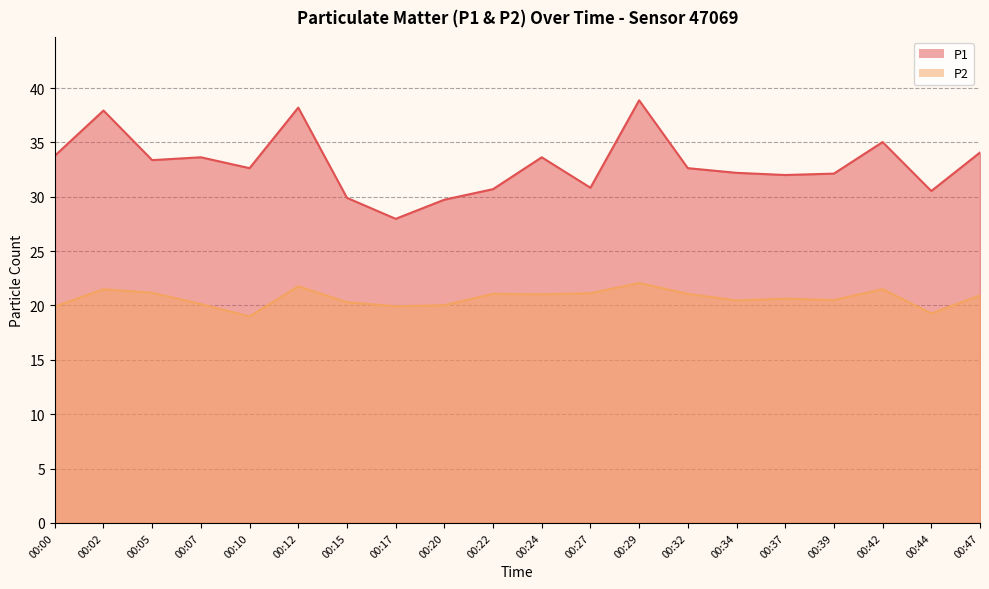

Reading left to right, extract all data points from this chart.

P1: 00:00=33.8	00:02=37.9	00:05=33.4	00:07=33.6	00:10=32.6	00:12=38.2	00:15=29.9	00:17=28.0	00:20=29.7	00:22=30.7	00:24=33.6	00:27=30.8	00:29=38.9	00:32=32.6	00:34=32.2	00:37=32.0	00:39=32.1	00:42=35.0	00:44=30.5	00:47=34.1
P2: 00:00=19.9	00:02=21.5	00:05=21.2	00:07=20.1	00:10=19.0	00:12=21.8	00:15=20.3	00:17=19.9	00:20=20.0	00:22=21.1	00:24=21.0	00:27=21.1	00:29=22.1	00:32=21.1	00:34=20.5	00:37=20.6	00:39=20.5	00:42=21.5	00:44=19.3	00:47=20.9